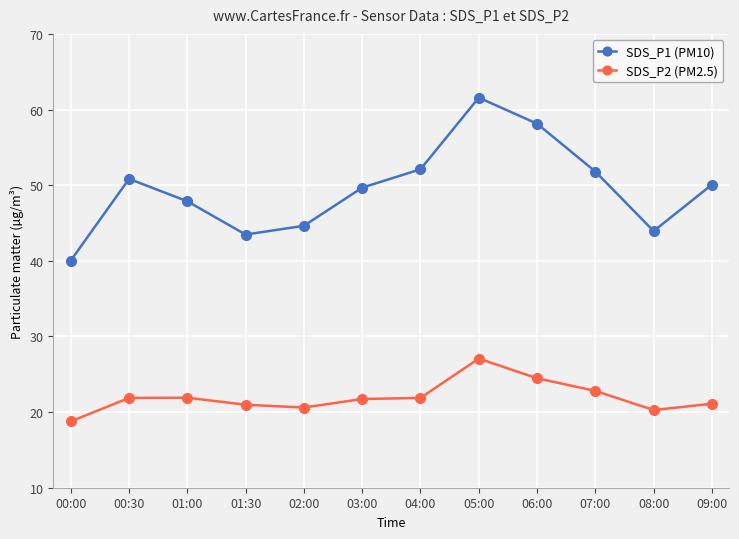

What is the label of the 9th point from the left?

06:00